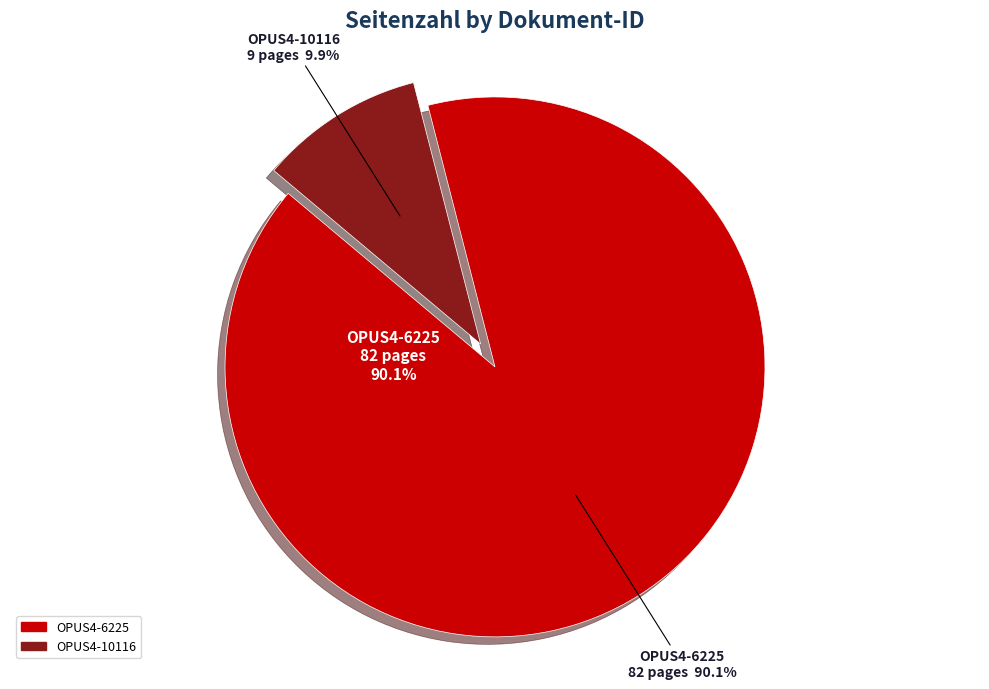

To the nearest percent, what is the difference between the largest and smallest slice percentages?

80%